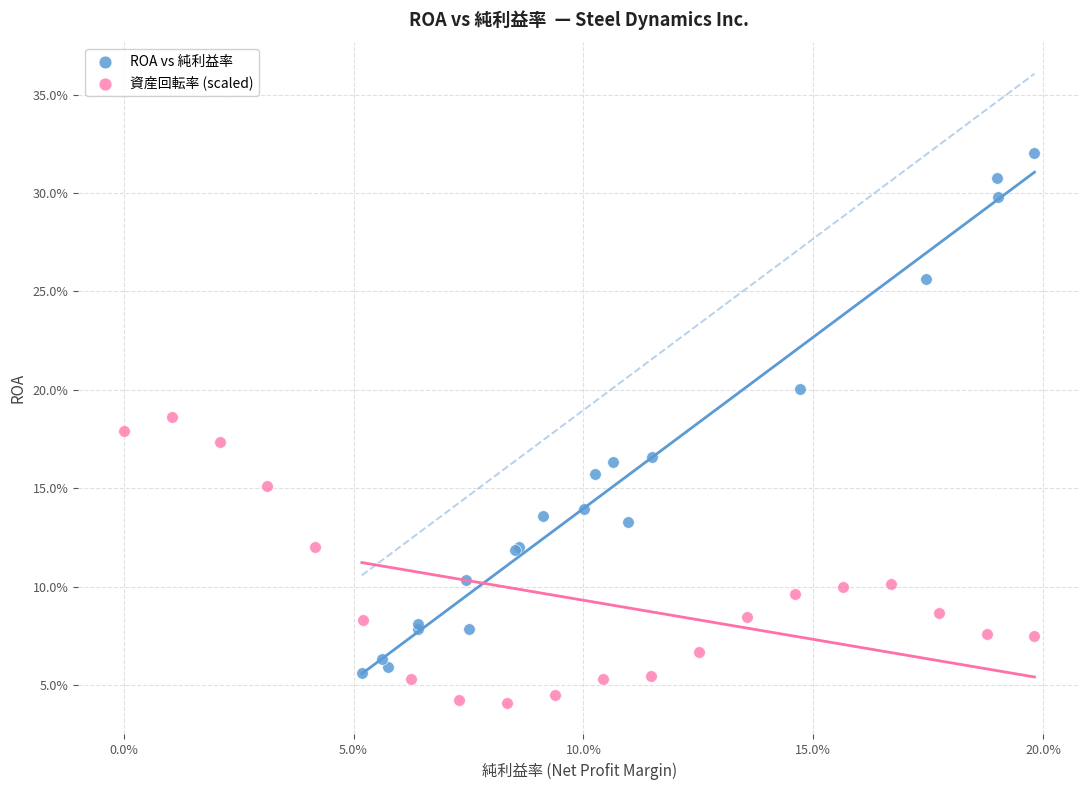

Which series has the largest Y range (max minus min)?

ROA vs 純利益率